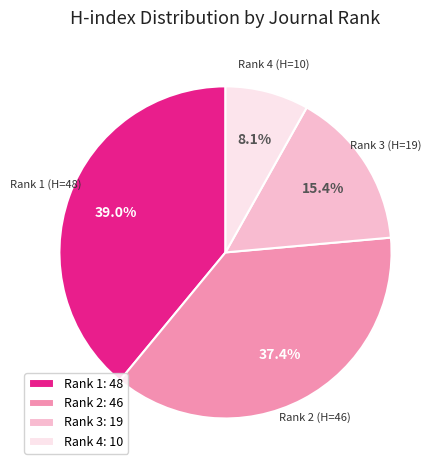

Do Rank 4: 10 and Rank 2: 46 together represent more than half of the pie?

No